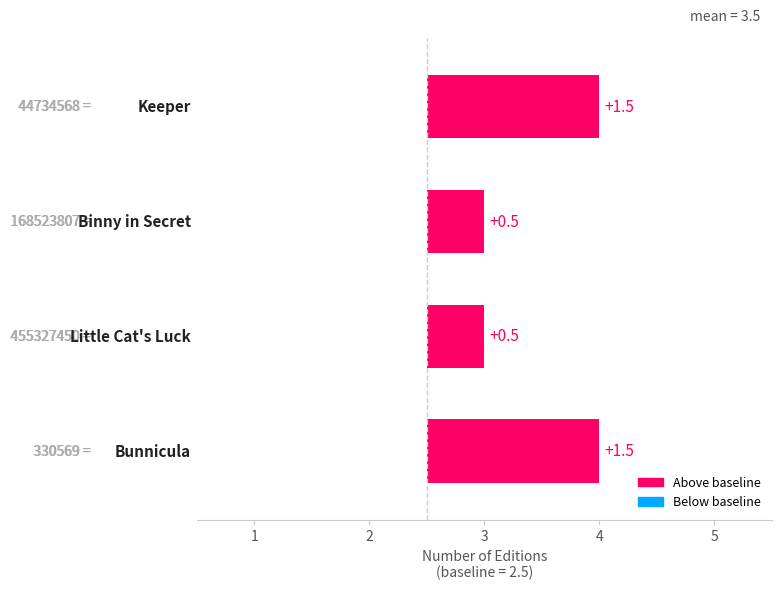

Reading left to right, list all the values displayed in this chart.

1.5	0.5	0.5	1.5